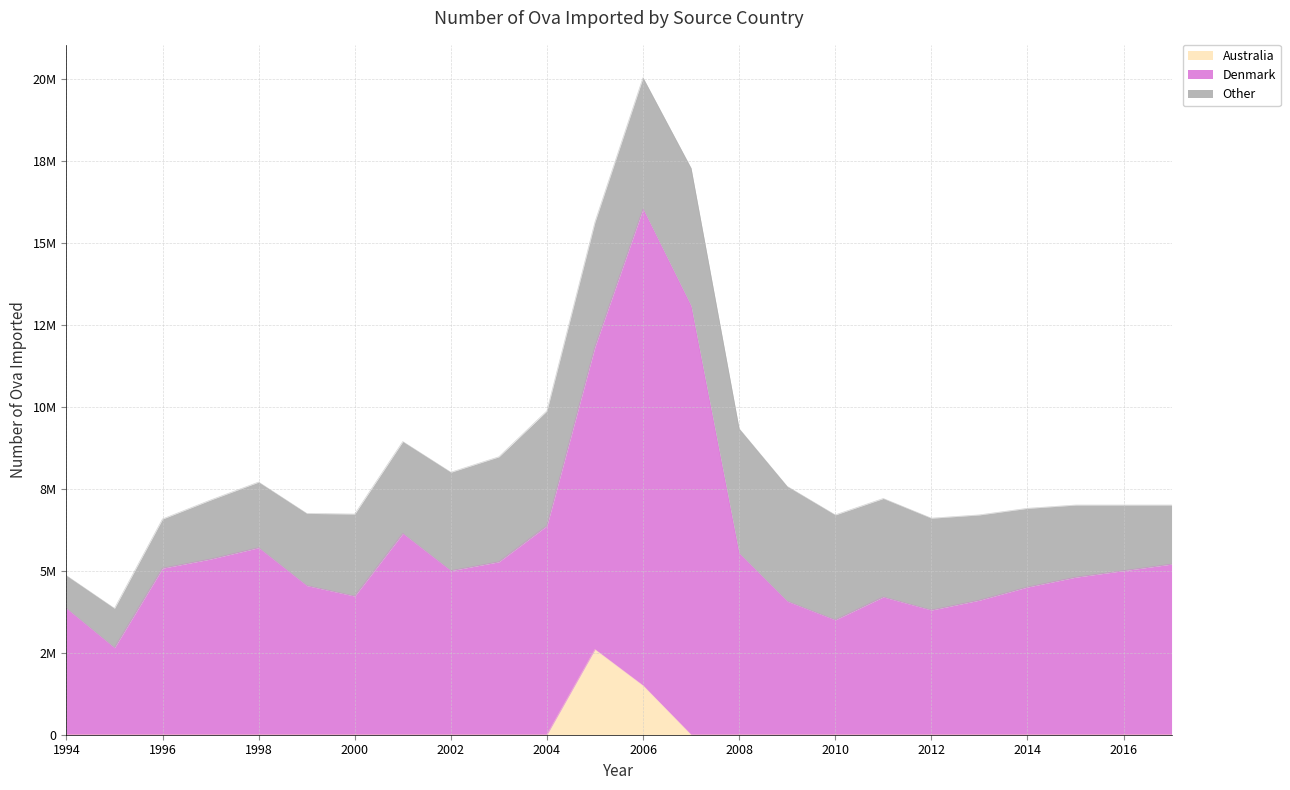

Does the chart display data point markers on the line(s)?

No